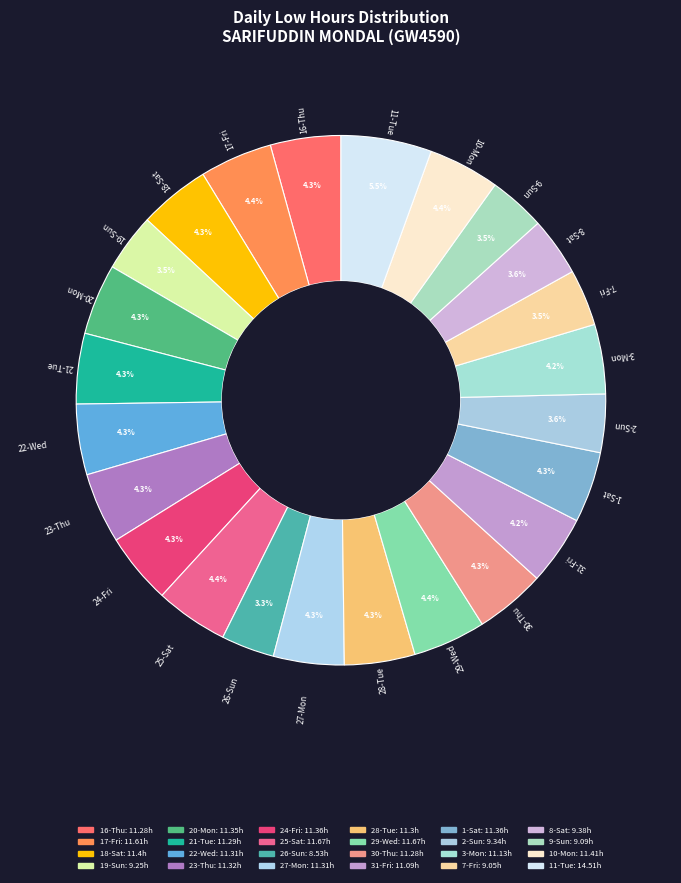

To the nearest percent, what portion does 25-Sat represent?

4%